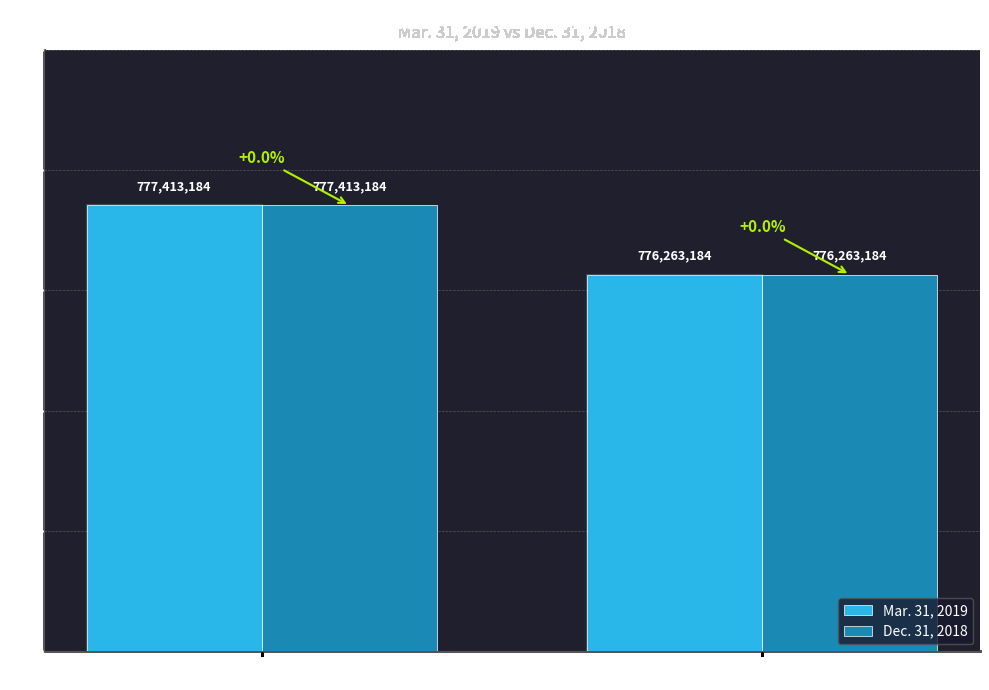

What is the difference between the maximum and minimum values in the Dec. 31, 2018 series?

1150000